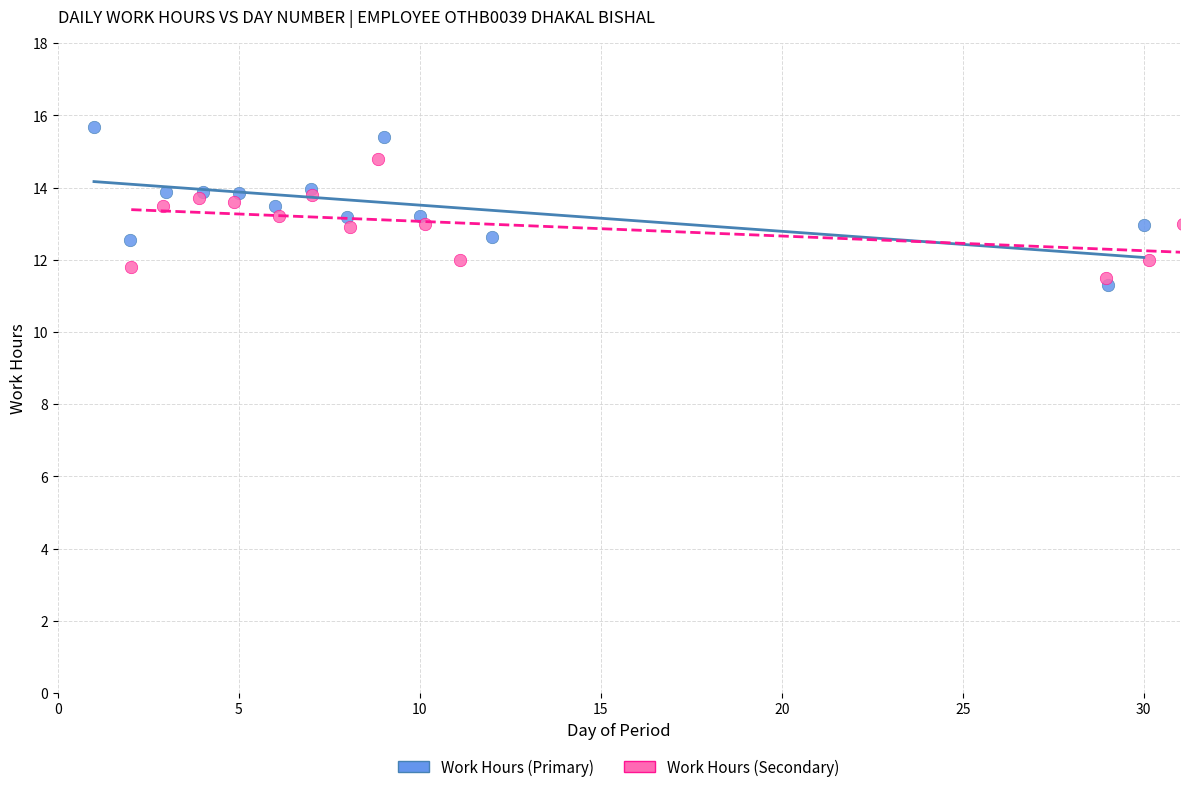

Which series contains the highest Y value?

Work Hours (Primary)